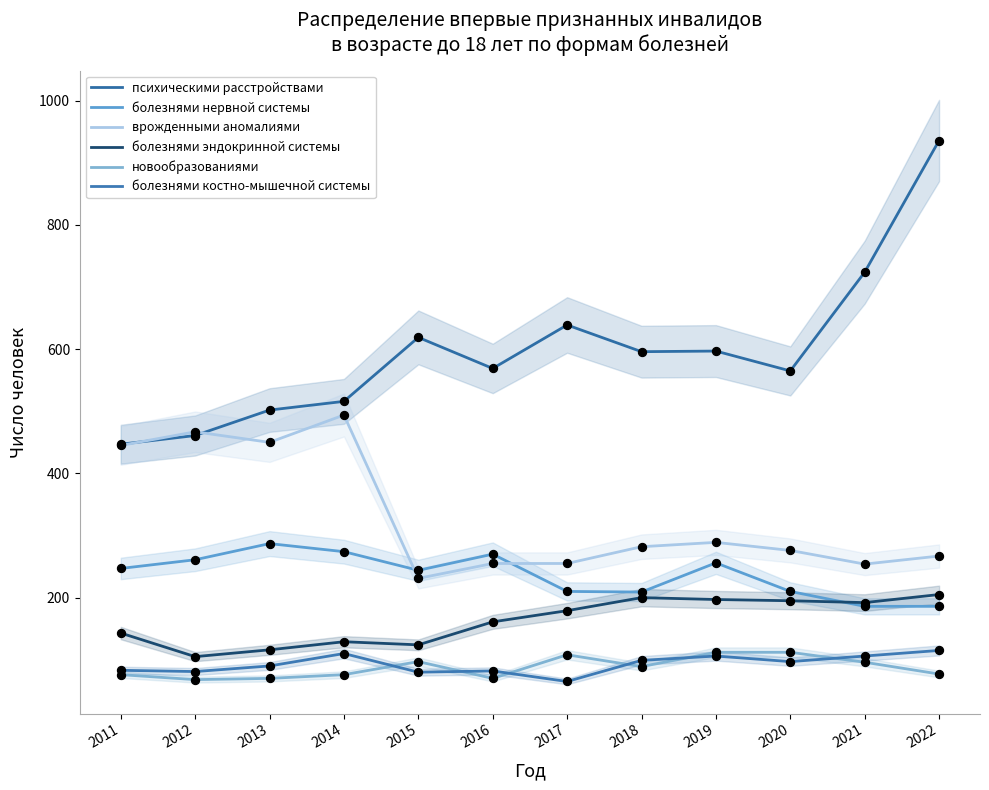

Which series has the largest total across all categories?

психическими расстройствами